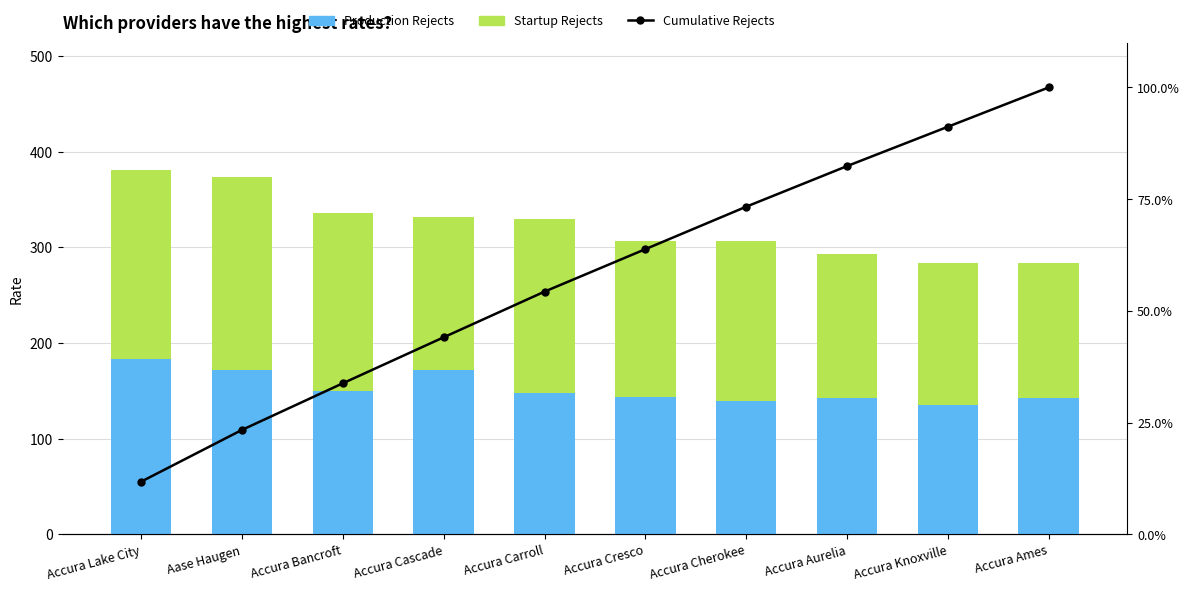

Between Accura Bancroft and Accura Cresco, which is larger?

Accura Bancroft